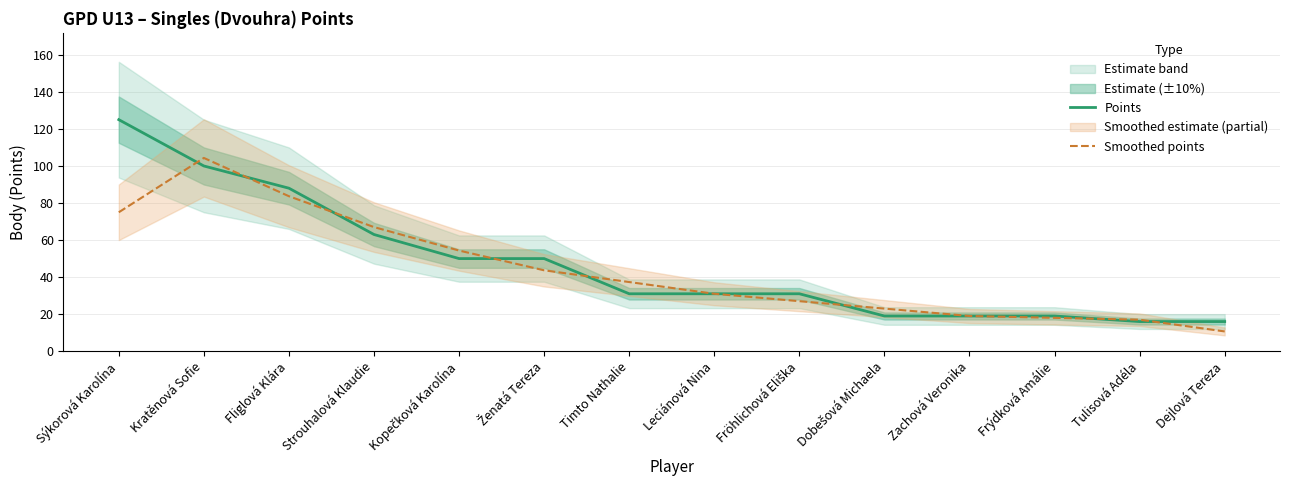

Which series ends up on top after the final intersection of Smoothed points and Points?

Points